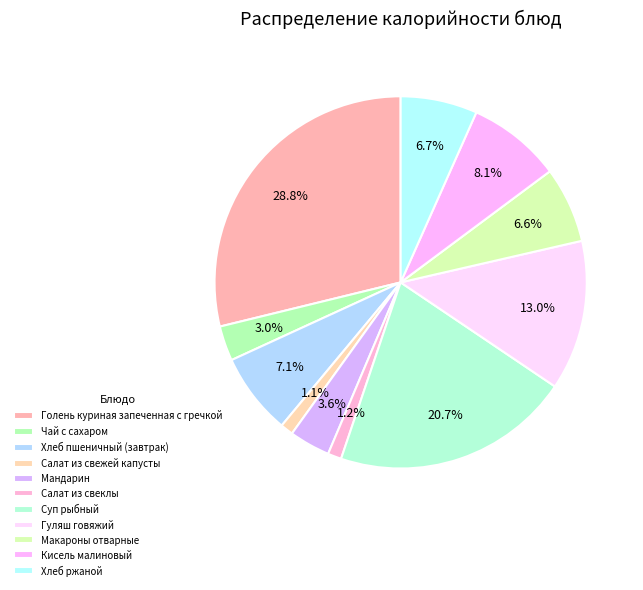

Between Мандарин and Гуляш говяжий, which is larger?

Гуляш говяжий